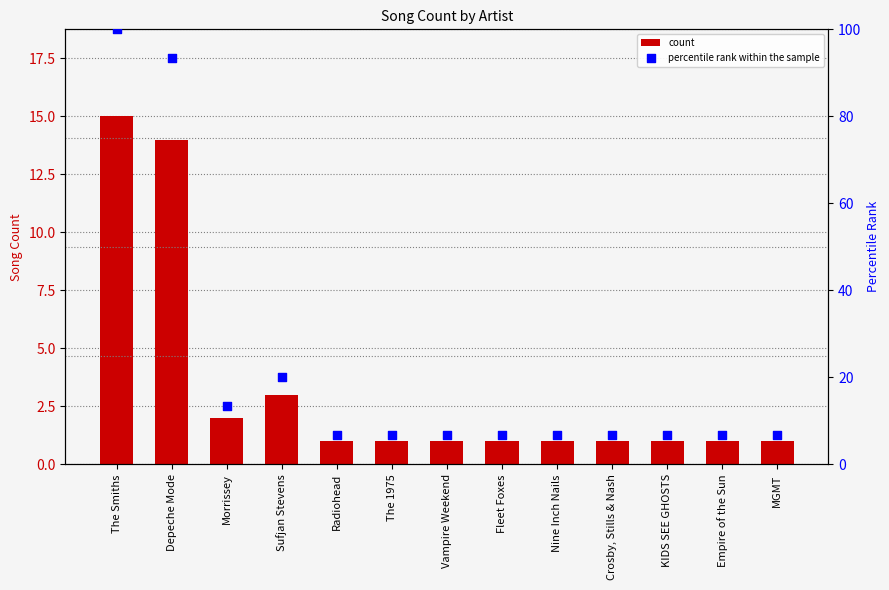

What is the total value across all series at Empire of the Sun?

7.7